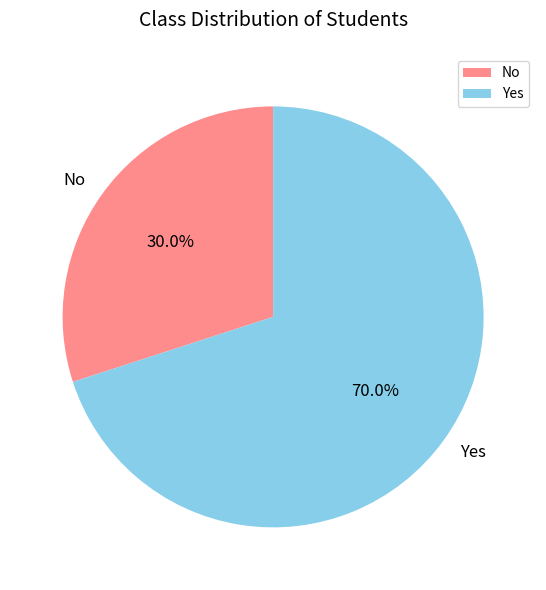

To the nearest percent, what is the average slice percentage?

50%